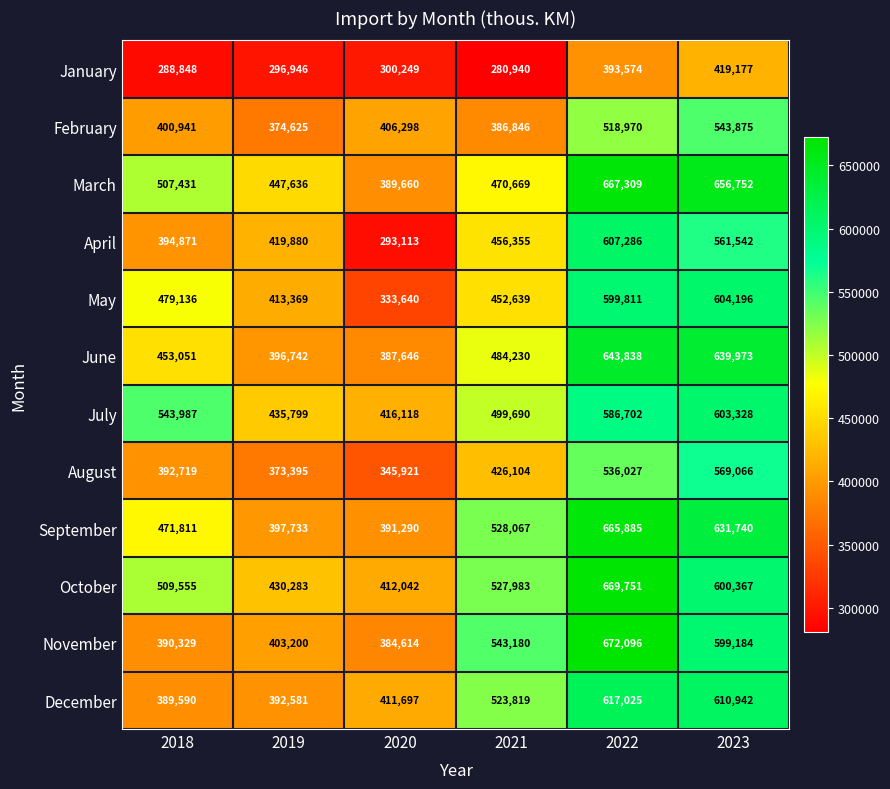

What is the sum of the January values at 2021 and 2022?

674514